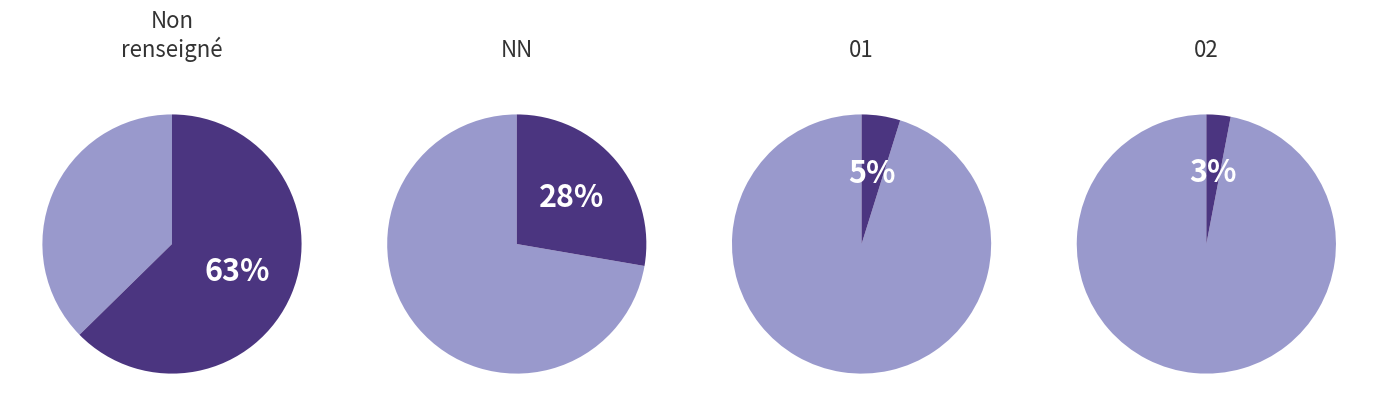

True or false: 02 accounts for 1% of the total.

False